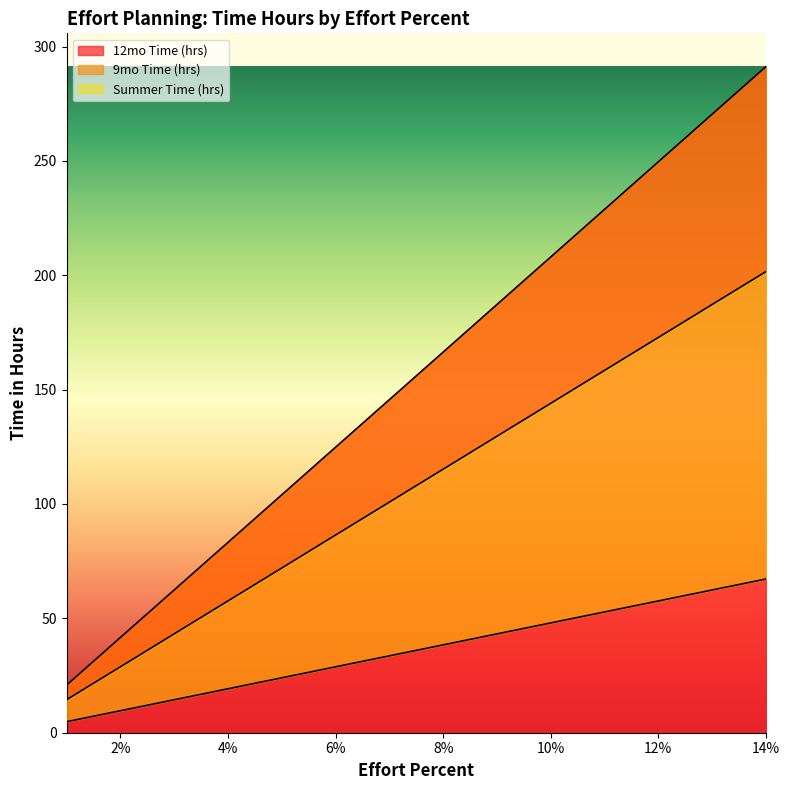

True or false: 12mo Time (hrs) and 9mo Time (hrs) cross at least once.

False